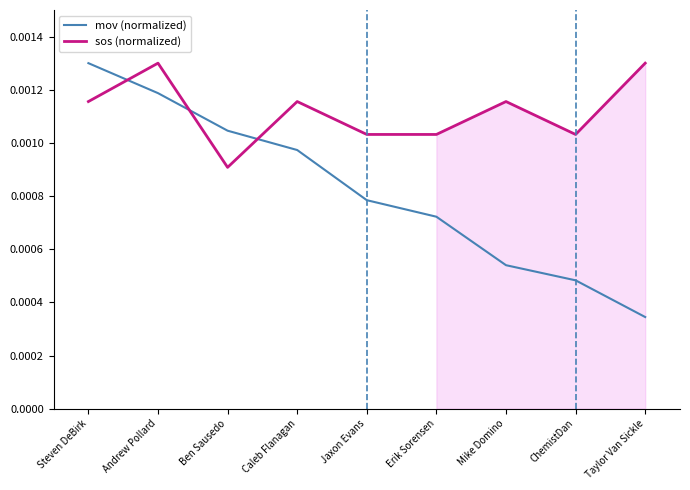

The value of sos (normalized) at Jaxon Evans is 0.0. True or false?

True